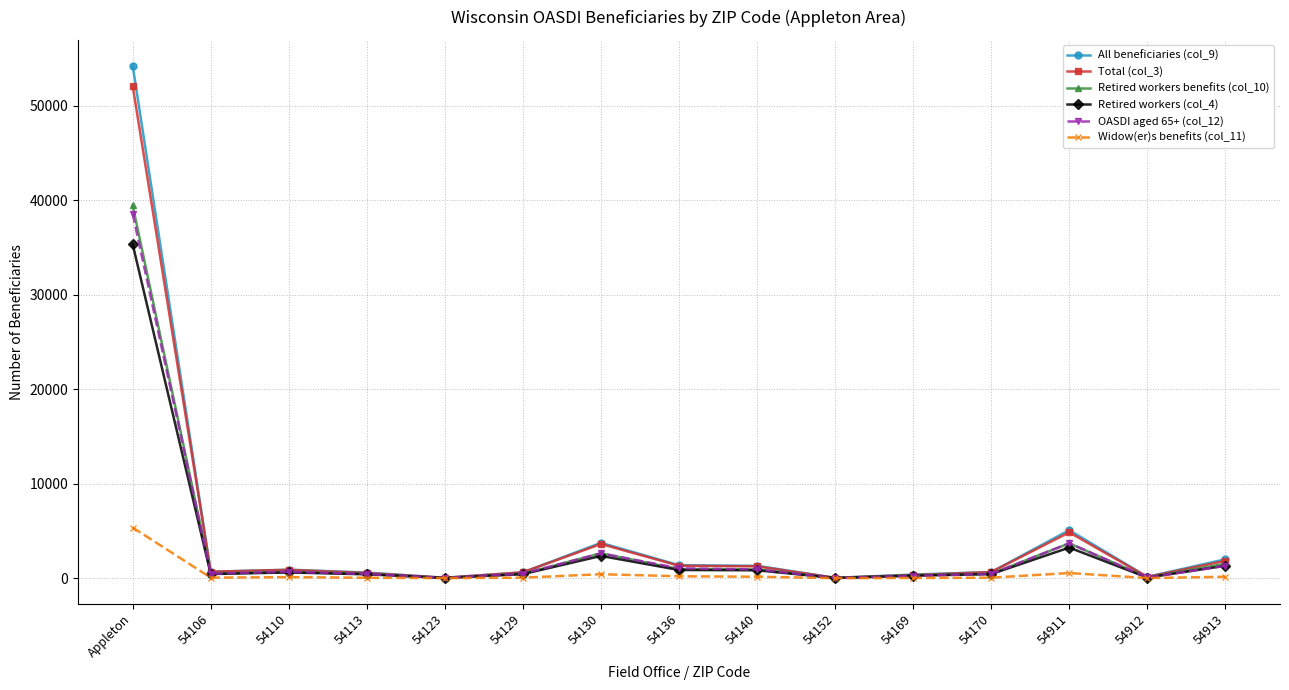

What is the average value of the Retired workers (col_4) series?

3111